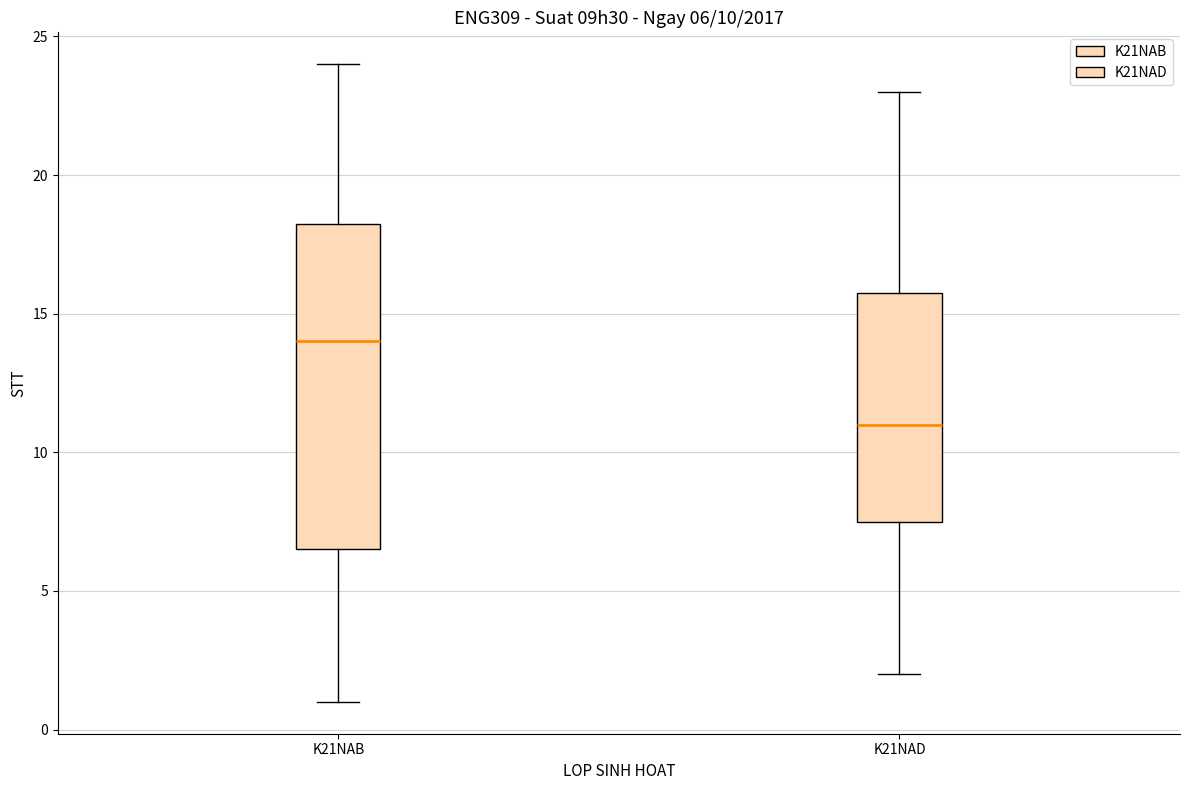

Which box has the lowest median line?

K21NAD